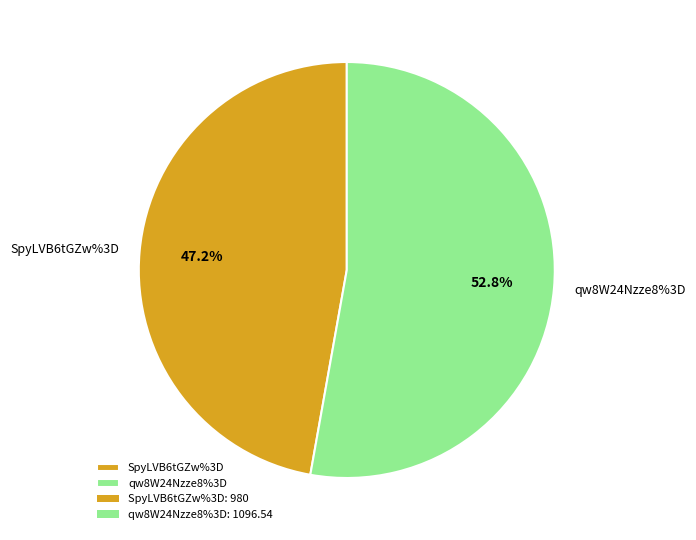

Does any single category account for the majority?

Yes